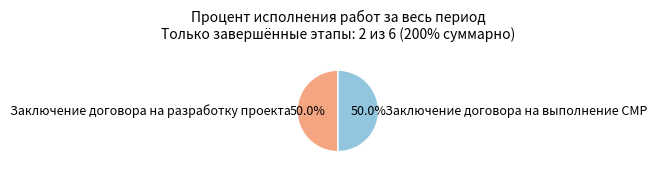

How many segments does this pie chart have?

2